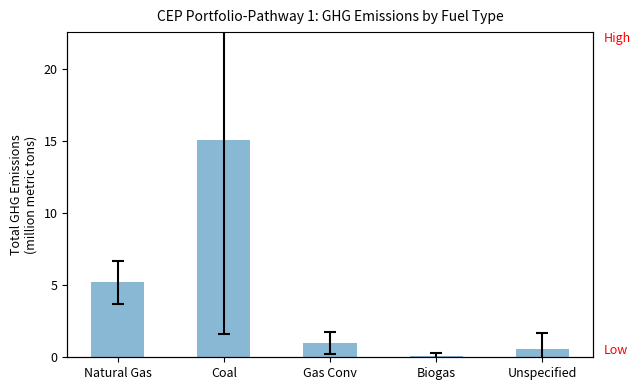

Rank the categories by value from lowest to highest.

Biogas, Unspecified, Gas Conv, Natural Gas, Coal